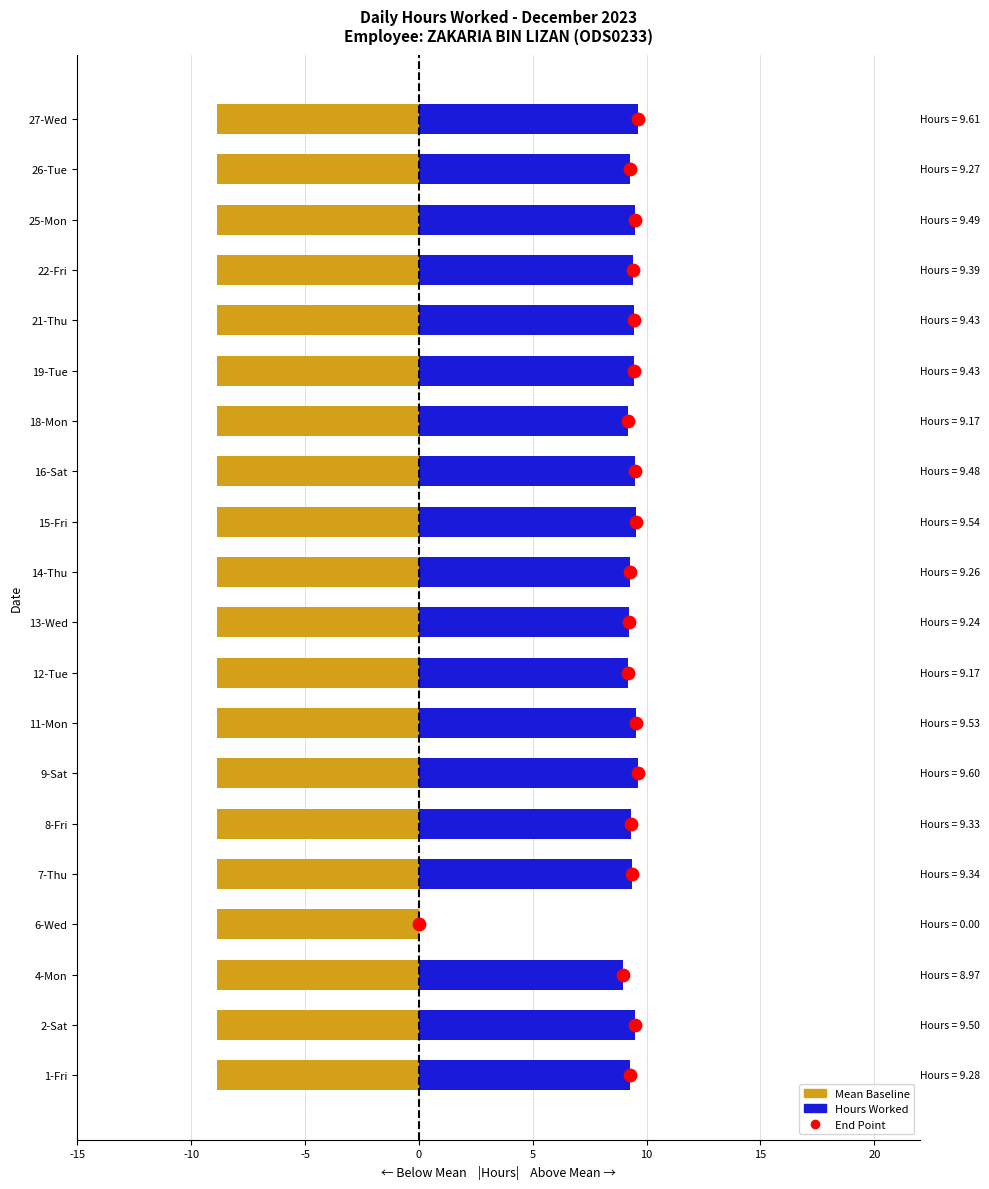

Is the value of Hours Worked at 9 greater than the value of Mean Baseline at -5?

Yes